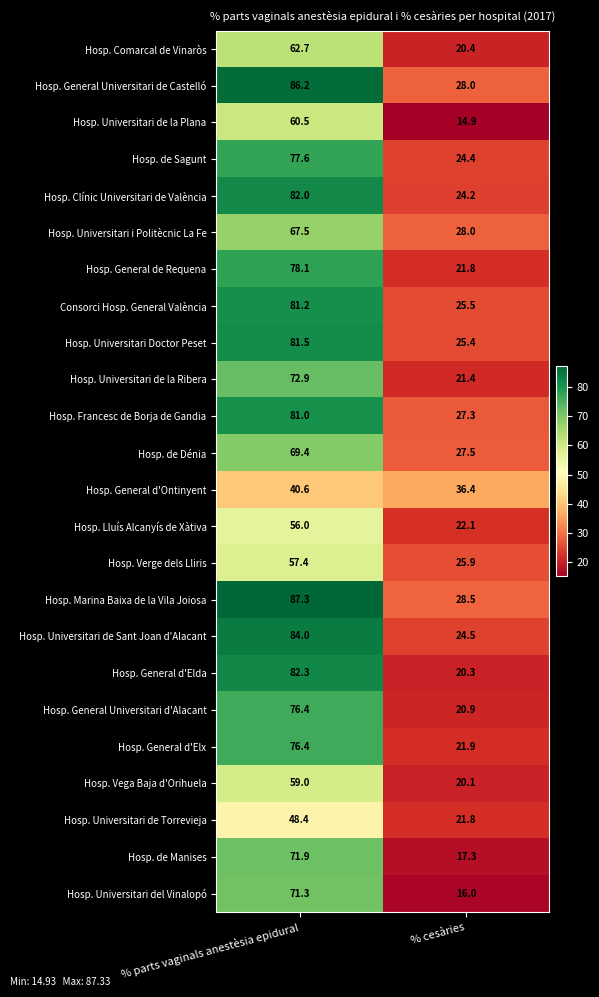

List the labels in order of Hosp. Vega Baja d'Orihuela value, largest first.

% parts vaginals anestèsia epidural, % cesàries